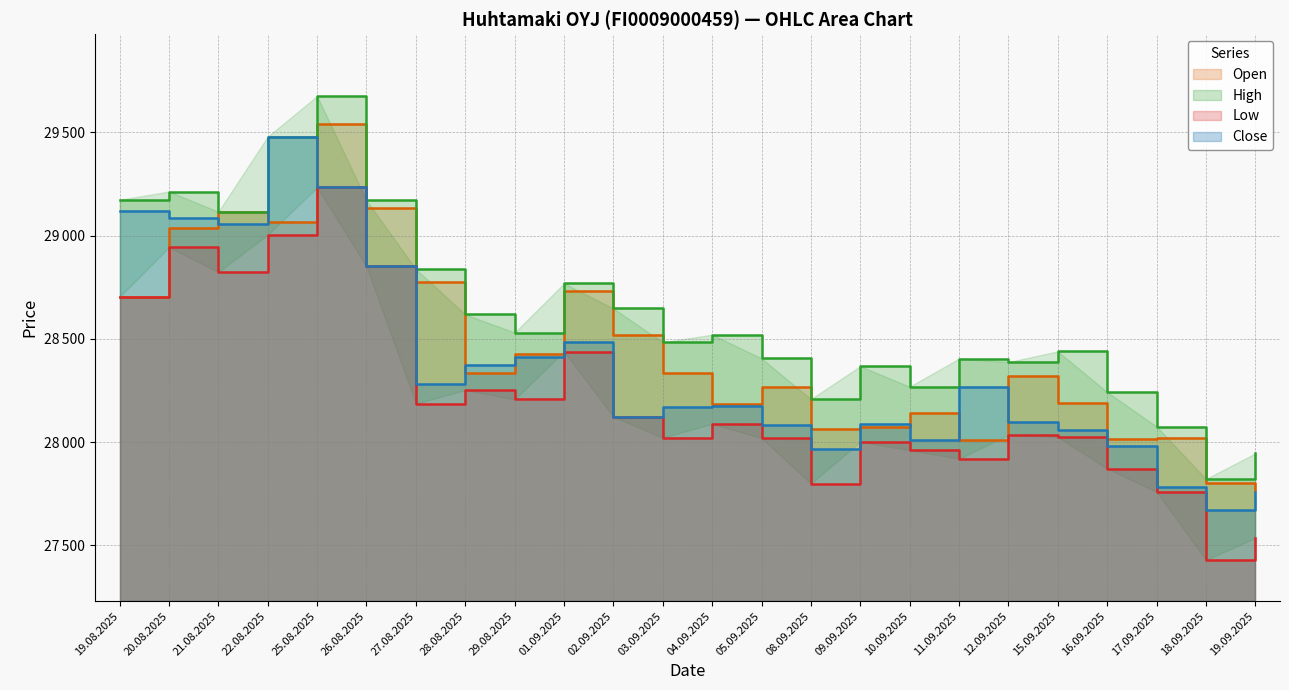

Reading right to left, extract all data points from this chart.

Open: 27771	27803	28020	28018	28188	28321	28011	28143	28072	28063	28265	28184	28334	28517	28733	28427	28337	28778	29132	29539	29067	29116	29039	28704
High: 27946	27822	28076	28243	28440	28388	28405	28269	28368	28209	28406	28521	28484	28648	28769	28531	28619	28838	29171	29676	29480	29116	29214	29174
Low: 27536	27430	27760	27872	28025	28035	27920	27961	28002	27800	28020	28089	28022	28123	28439	28207	28253	28187	28851	29234	29005	28824	28944	28704
Close: 27758	27672	27783	27980	28058	28096	28265	28013	28090	27968	28083	28174	28169	28123	28487	28413	28372	28283	28851	29234	29479	29055	29084	29121